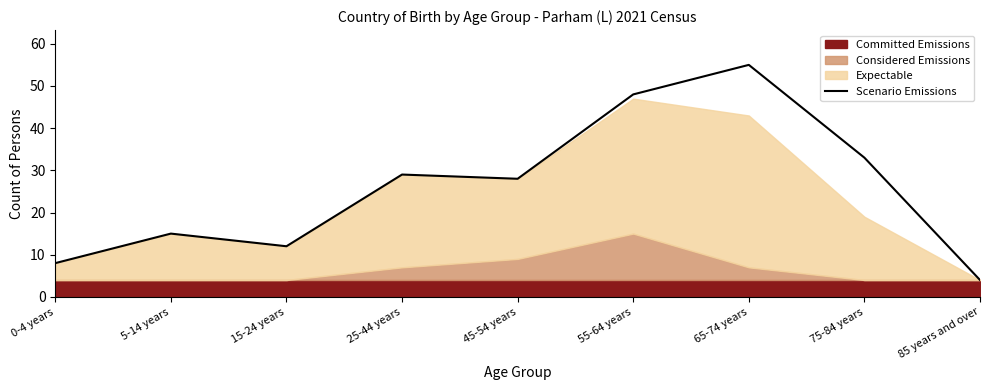

Is it true that the value at 45-54 years is 28?

True